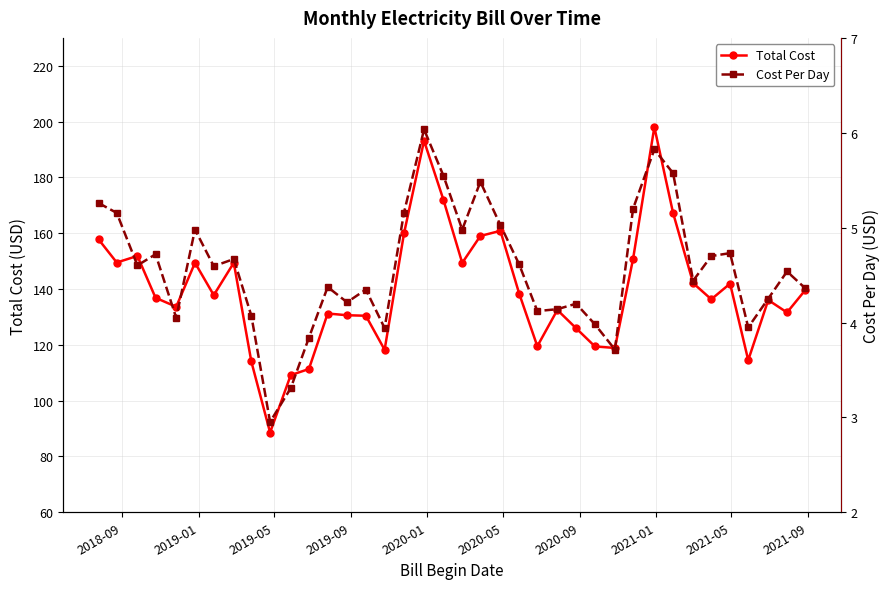

How many data points does each series have?

38